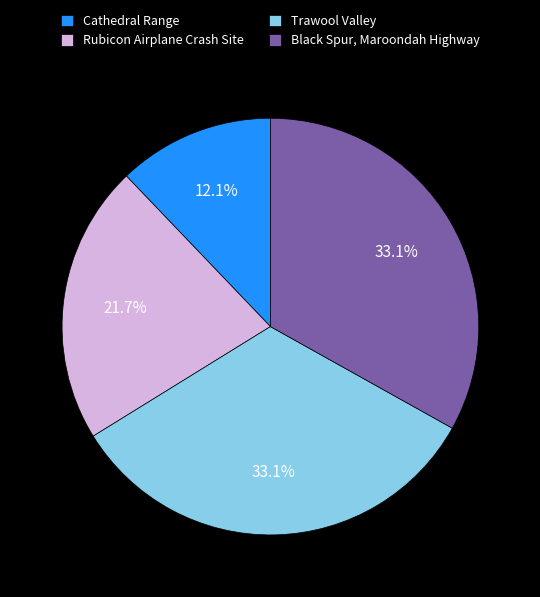

What is the smallest slice in the pie chart?

Cathedral Range